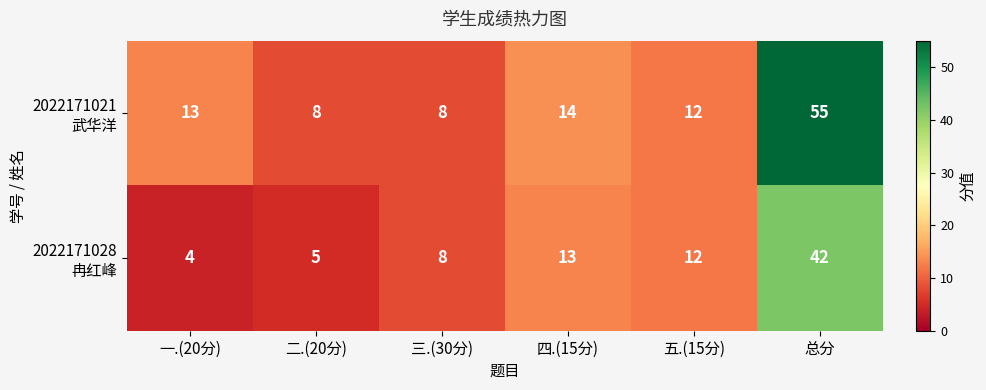

What is the spread (max minus min) of values at 总分?

13